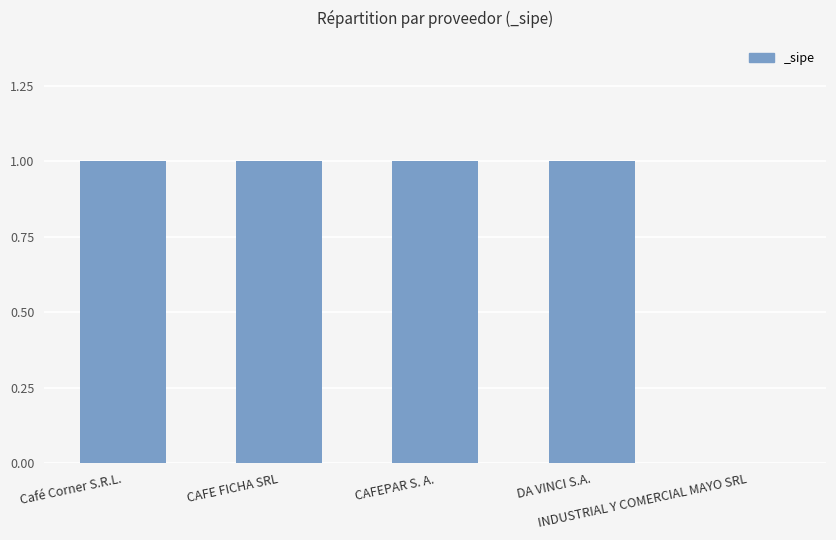

Count the number of data series in this chart.

1